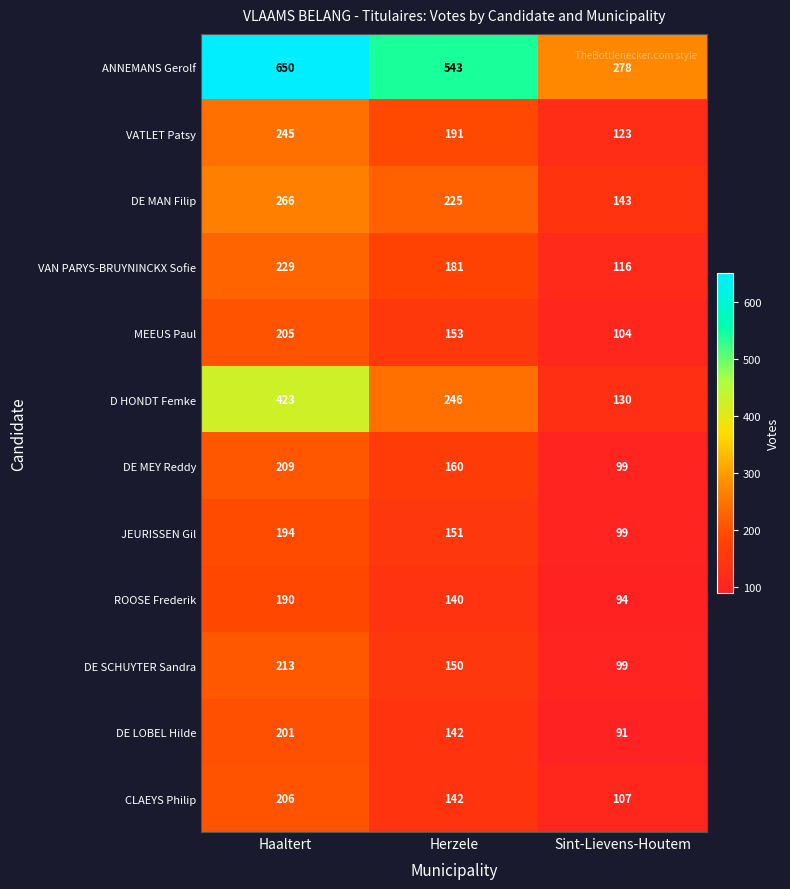

The JEURISSEN Gil series shows 194 at Haaltert. True or false?

True